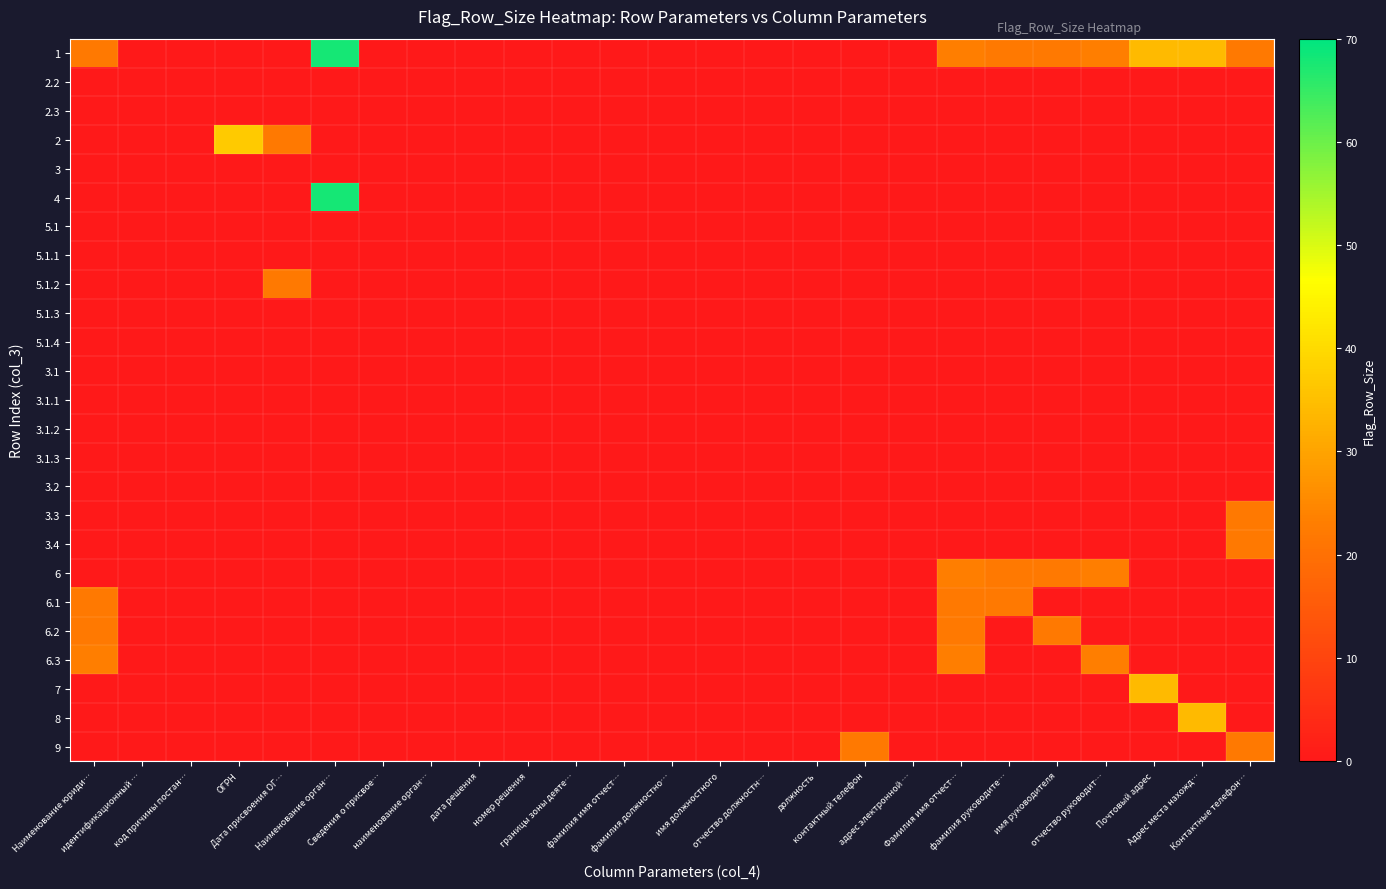

What is the greatest value displayed?

68